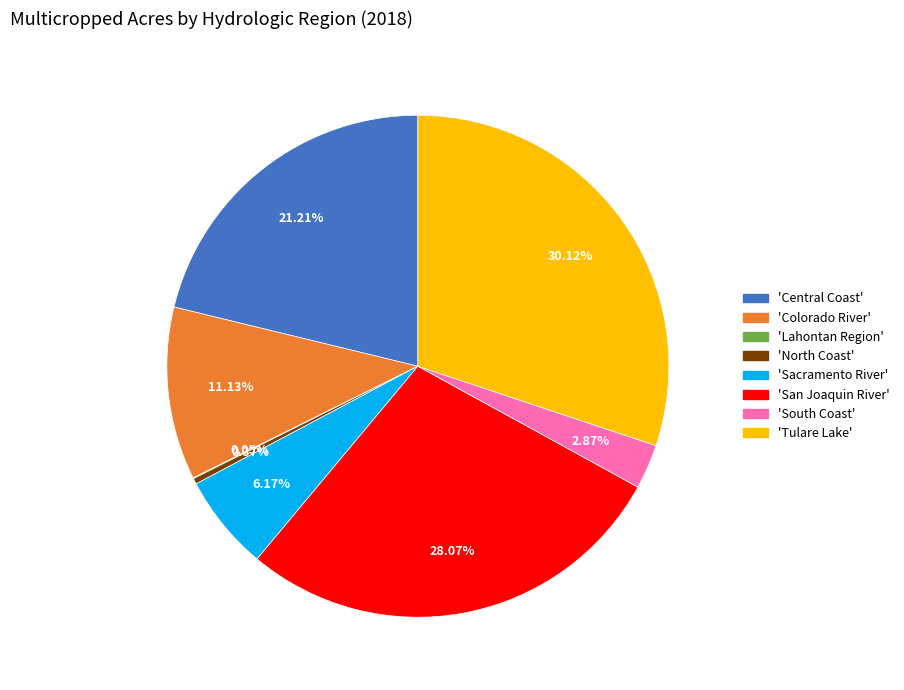

Does any single category account for the majority?

No